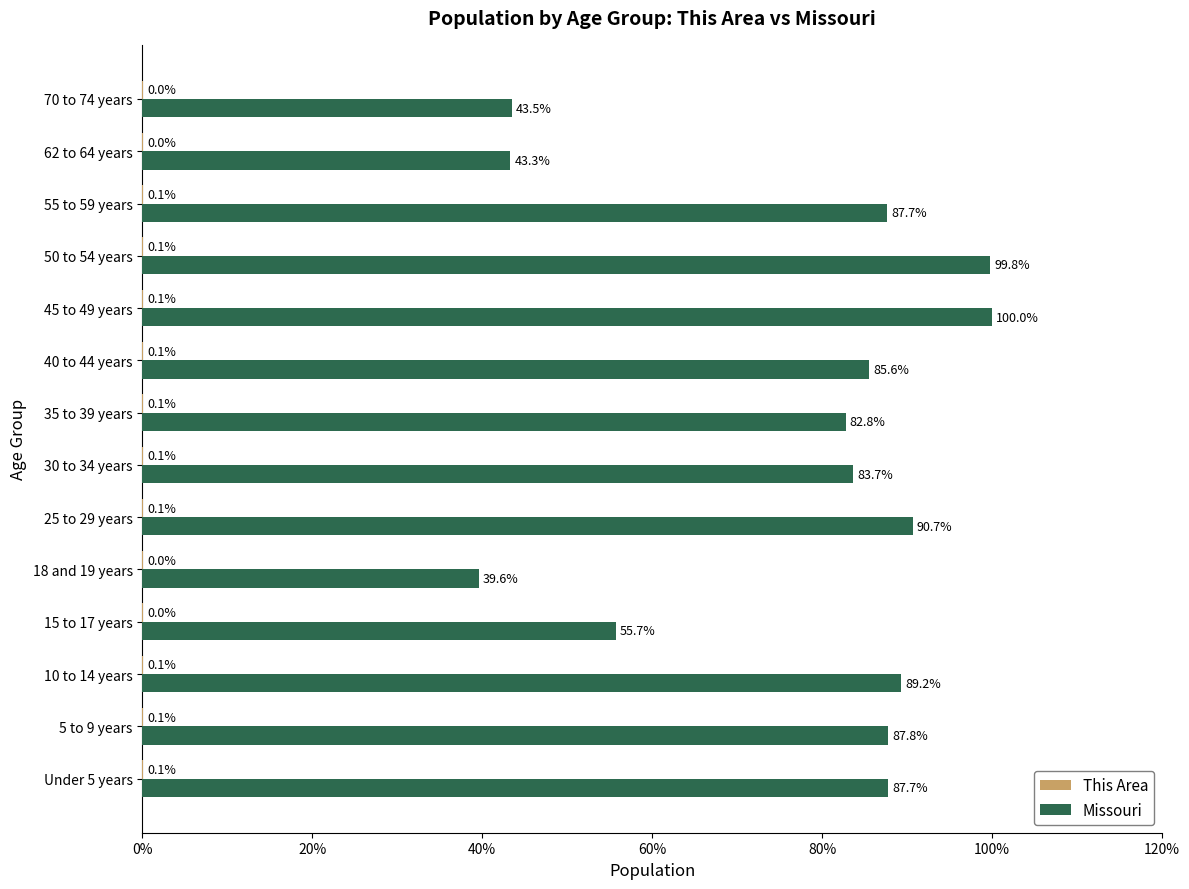

Is it true that Missouri equals 82.8 at 35 to 39 years?

True